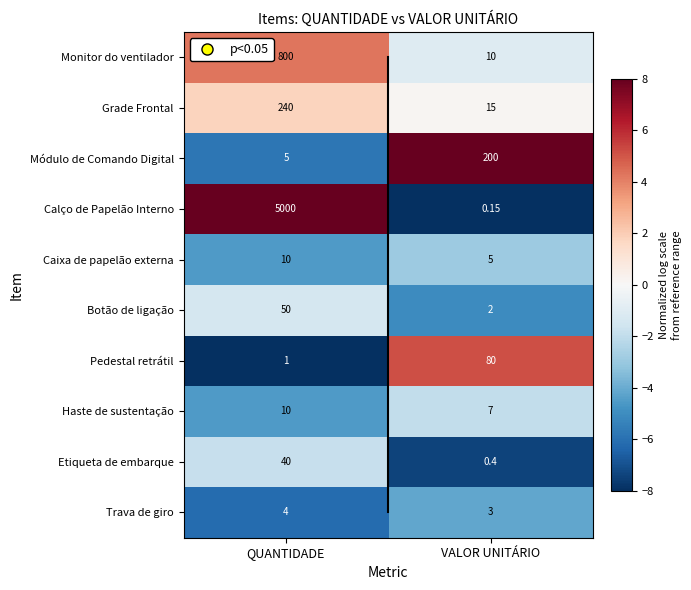

At which label is Calço de Papelão Interno closest to 2500?

VALOR UNITÁRIO